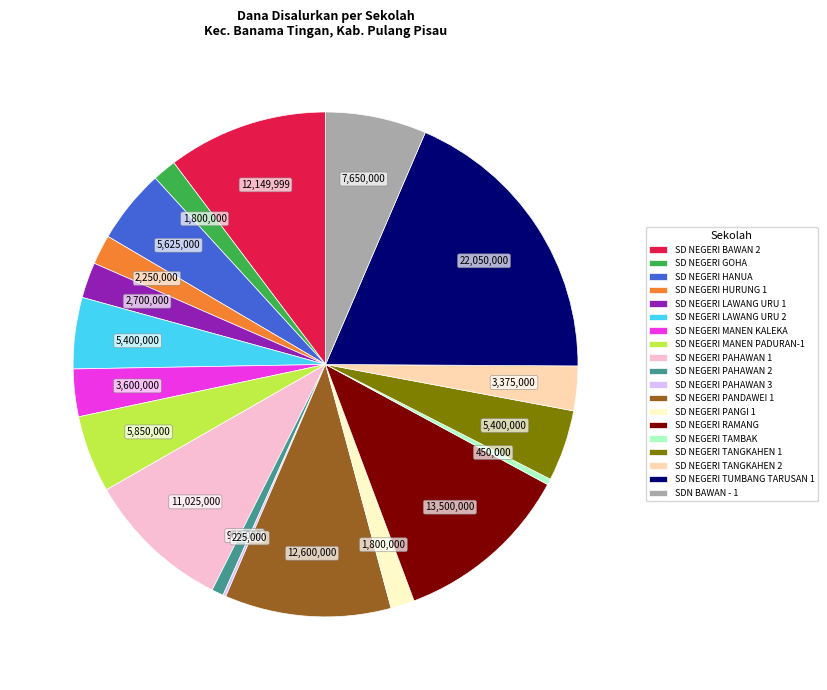

True or false: SD NEGERI MANEN KALEKA accounts for 3% of the total.

True